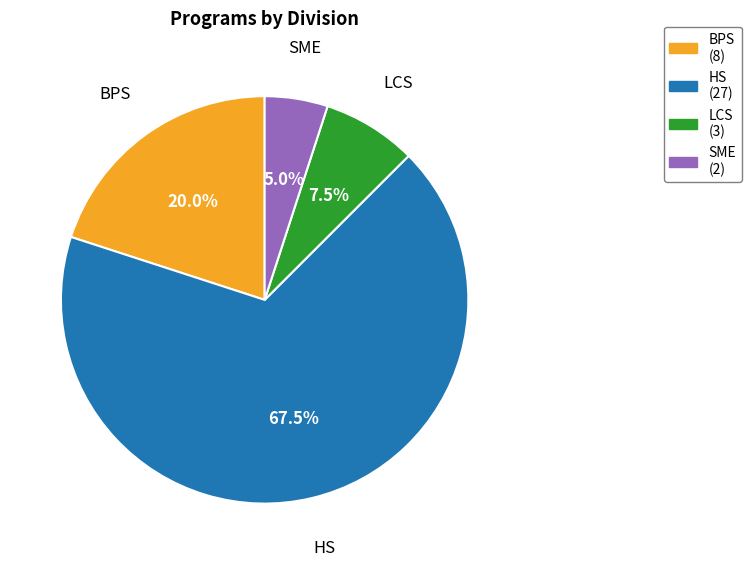

Which slice is the largest?

HS